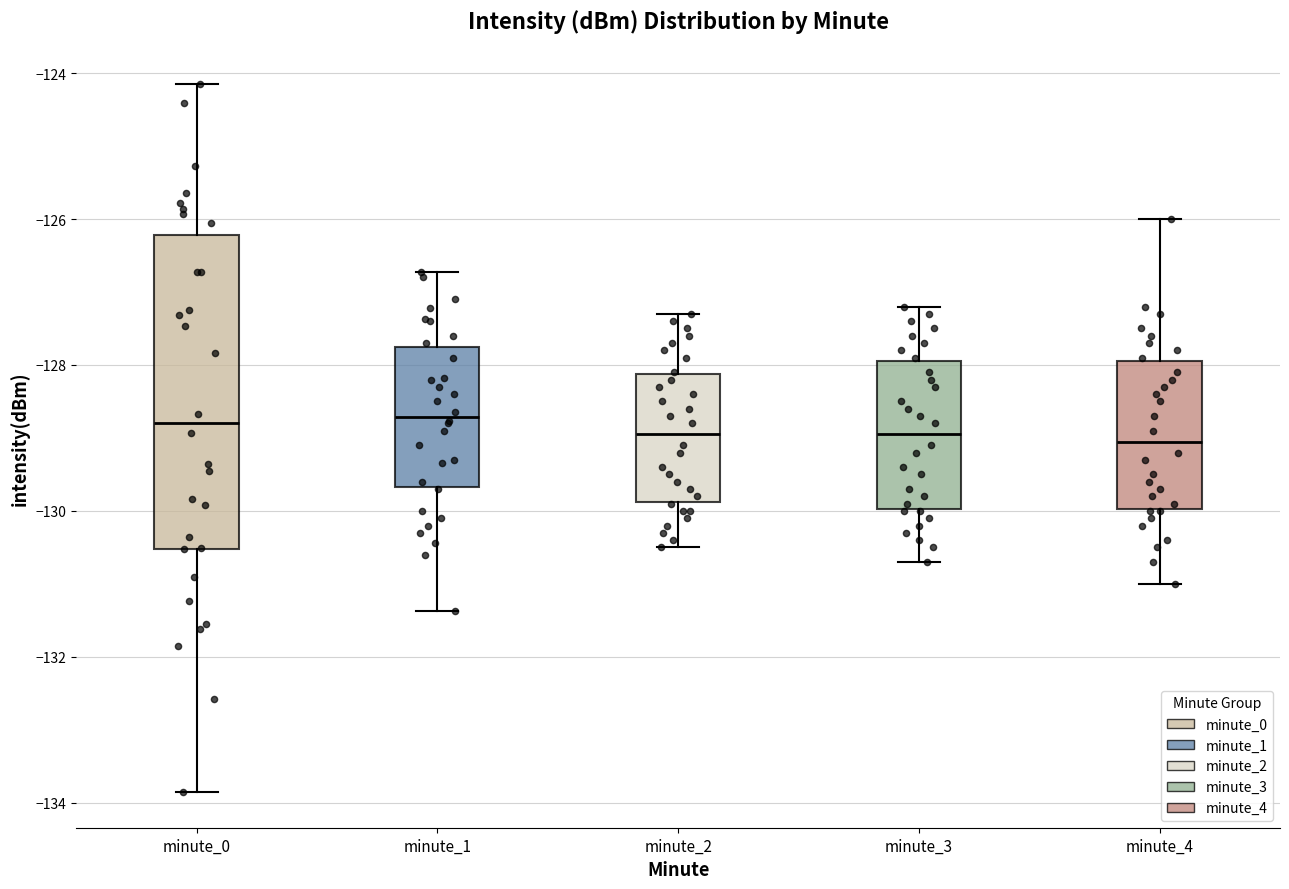

Reading left to right, read every box against the y-axis: the position of its median line, the range the box covers, and the ends of its whiskers. The values are not printed on the chart, so give them approximately, as read against the axis.

minute_0: median -128.8, box -130.6 to -126.2, whiskers -133.8 to -124.2
minute_1: median -128.8, box -129.6 to -127.8, whiskers -131.4 to -126.8
minute_2: median -129.0, box -129.8 to -128.2, whiskers -130.4 to -127.2
minute_3: median -129.0, box -130.0 to -128.0, whiskers -130.6 to -127.2
minute_4: median -129.0, box -130.0 to -128.0, whiskers -131.0 to -126.0